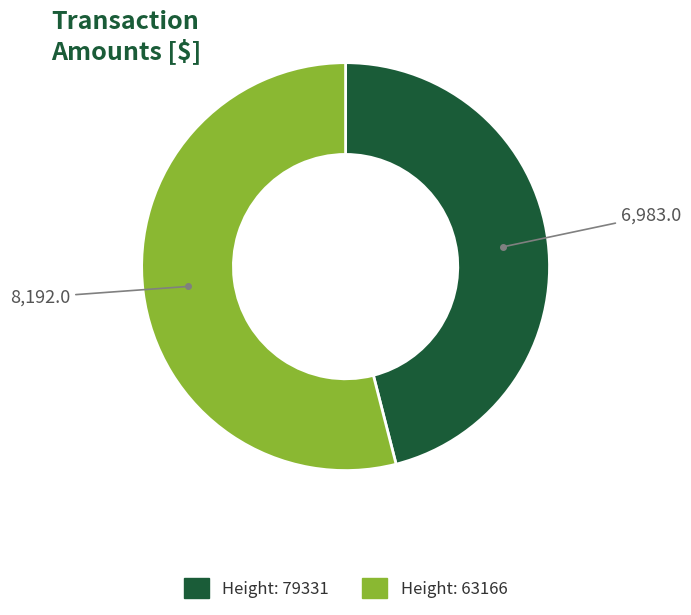

Count the number of slices in the pie.

2